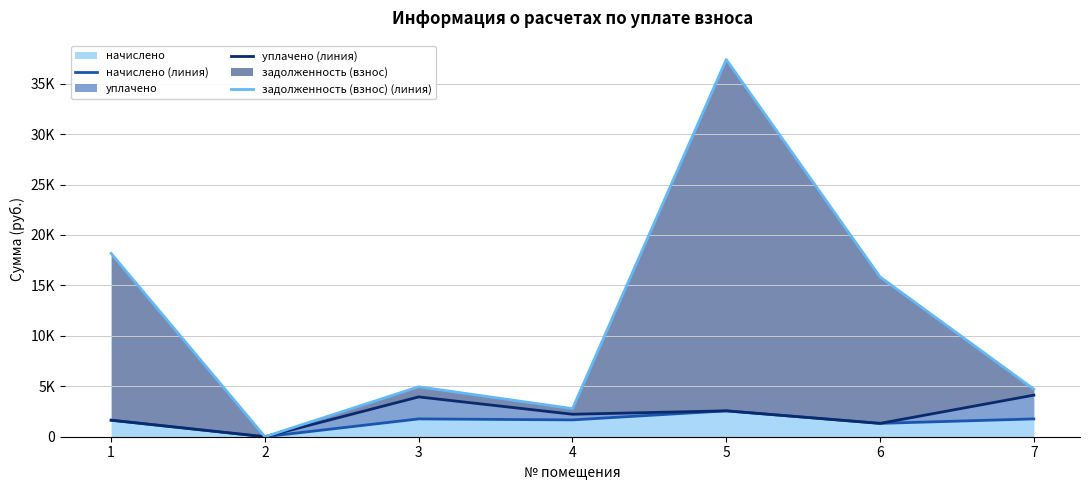

Which label corresponds to the smallest value in the chart?

2